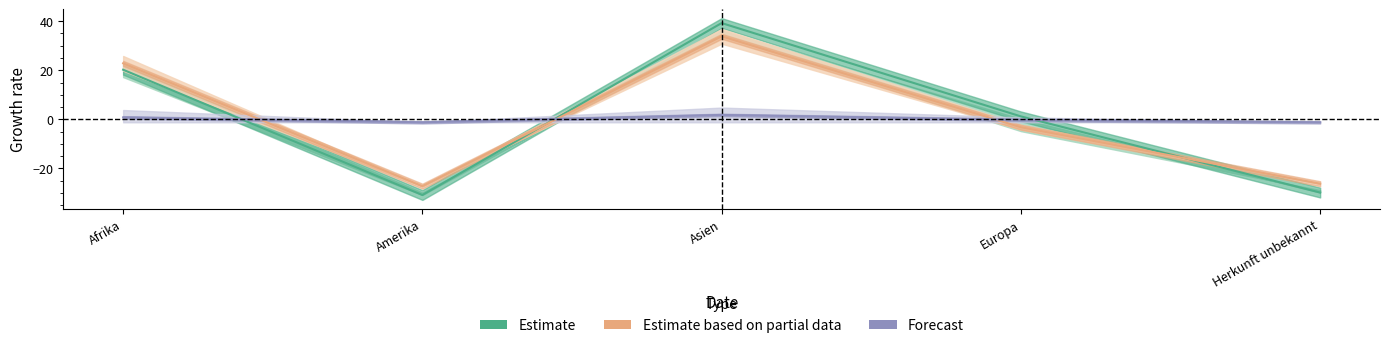

Reading right to left, list all the values displayed in this chart.

Total Gesuchseingaenge: Herkunft unbekannt=-29.8	Europa=1.2	Asien=39.2	Amerika=-30.8	Afrika=20.2
Total Gutheissungen: Herkunft unbekannt=-26.2	Europa=-3.2	Asien=33.8	Amerika=-27.2	Afrika=22.8
Regelungen VA Gesuchseingaenge: Herkunft unbekannt=-1.2	Europa=-0.2	Asien=1.8	Amerika=-1.2	Afrika=0.8